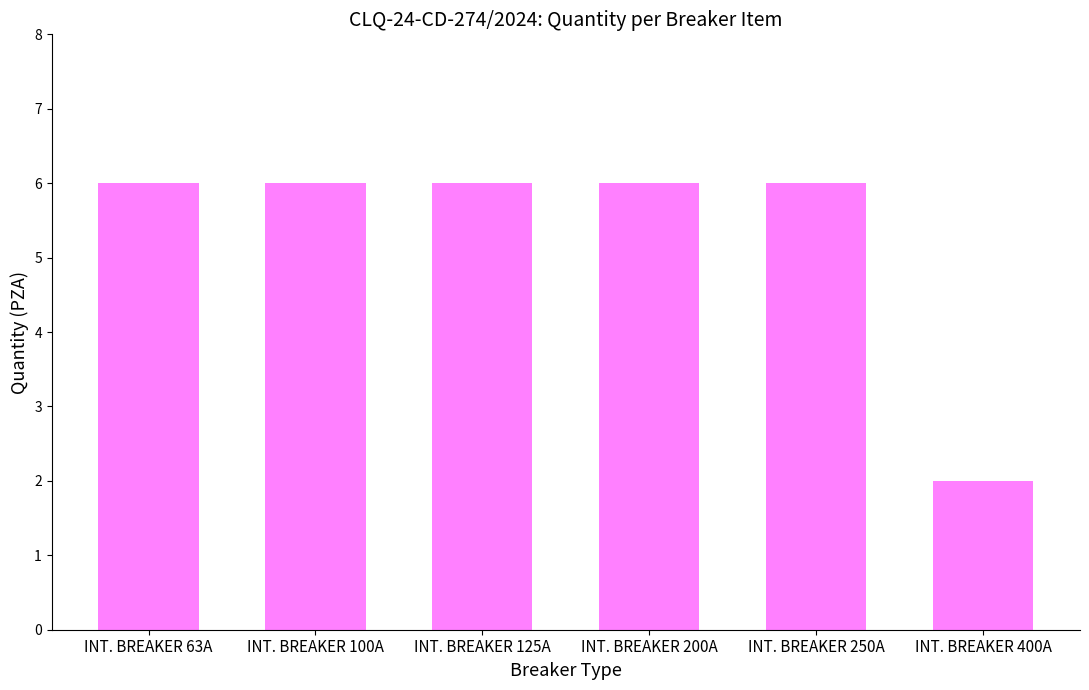

Does the chart contain any negative values?

No